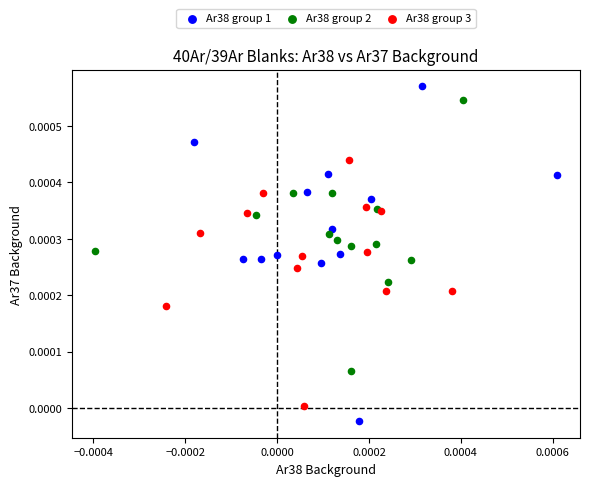

Which series has the widest spread of Y values?

Ar38 group 1